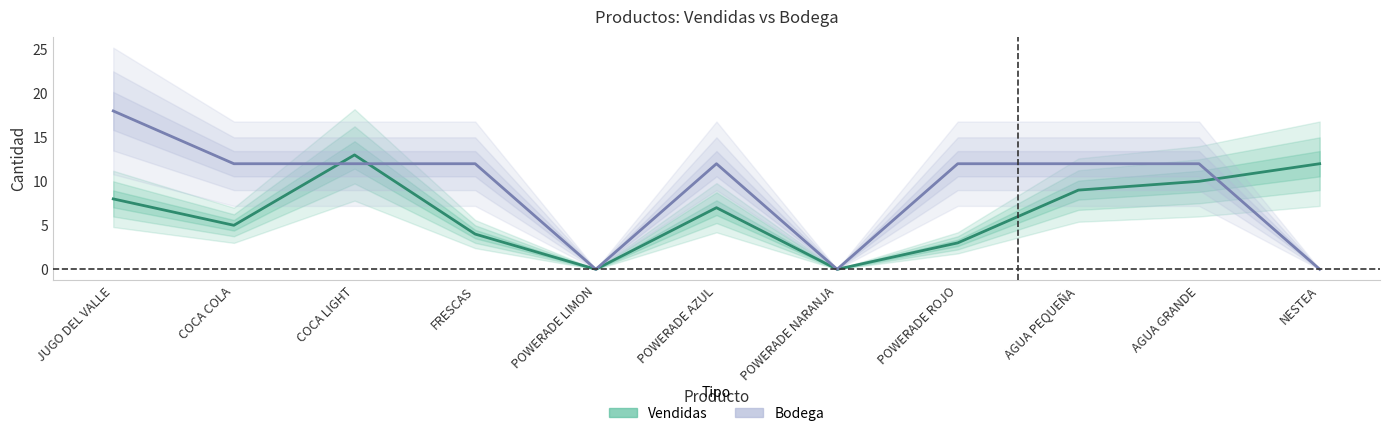

What is the maximum value for BODEGA?

18